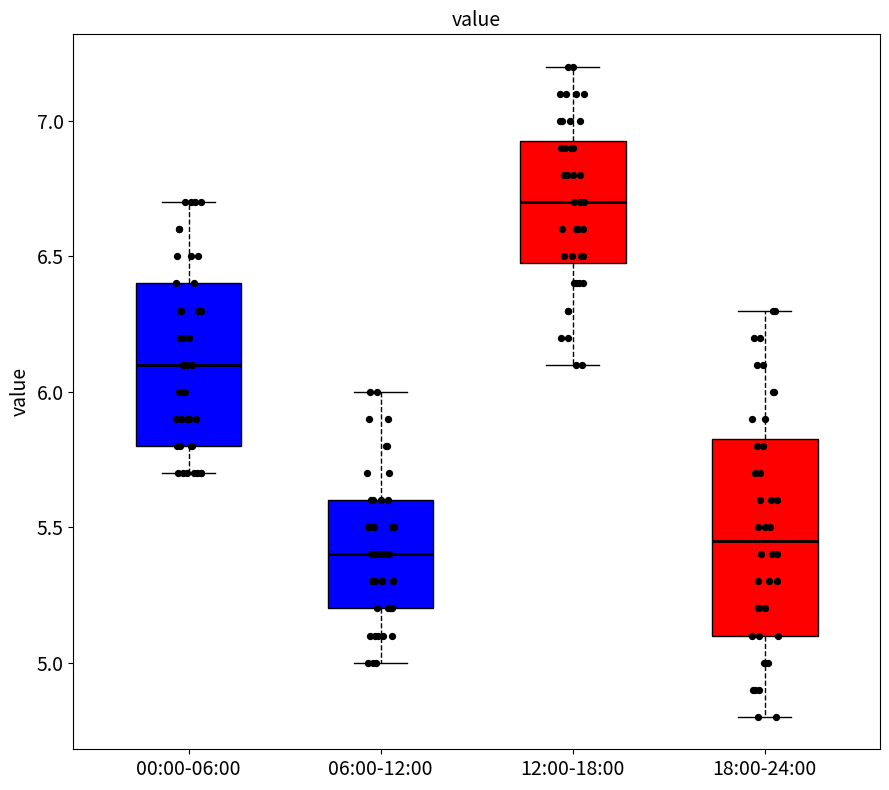

Reading left to right, transcribe this box plot: for each box, give where its median line is, the range the box spans, and where its two whiskers end, as read against the y-axis. The values are not printed on the chart, so give them approximately, as read against the axis.

00:00-06:00: median 6.10, box 5.80 to 6.40, whiskers 5.70 to 6.70
06:00-12:00: median 5.40, box 5.20 to 5.60, whiskers 5.00 to 6.00
12:00-18:00: median 6.70, box 6.50 to 6.95, whiskers 6.10 to 7.20
18:00-24:00: median 5.45, box 5.10 to 5.85, whiskers 4.80 to 6.30